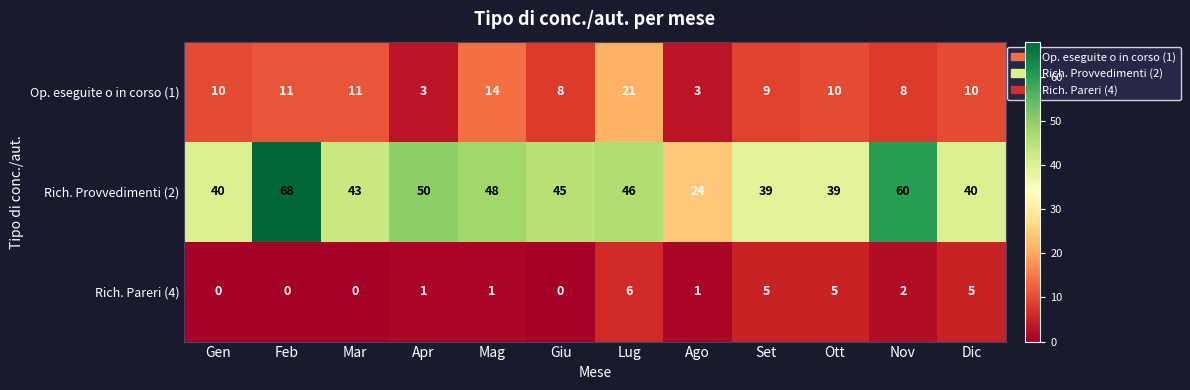

List the series in order of their peak value, highest first.

Rich. Provvedimenti (2), Op. eseguite o in corso (1), Rich. Pareri (4)